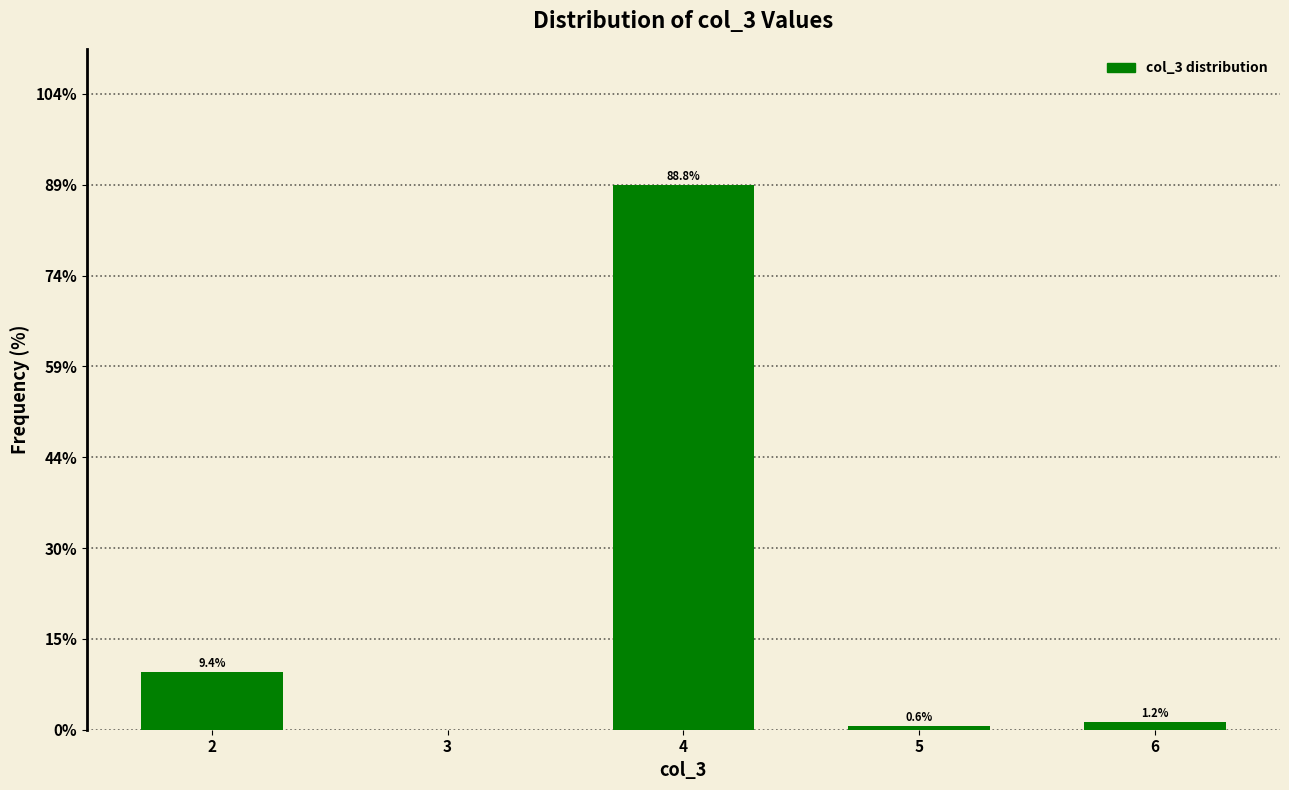

Over which range of the x-axis is the bar tallest?

3.5 to 4.5